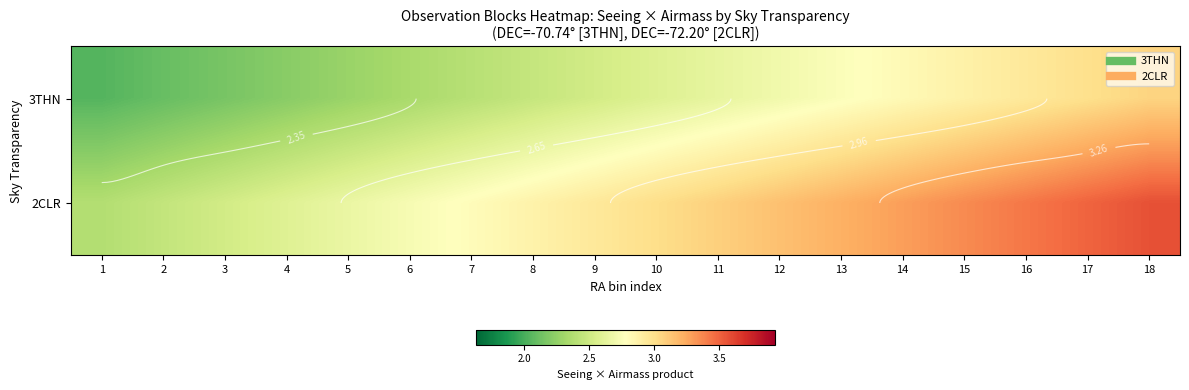

Is it true that 2CLR equals 2.4 at 1?

True